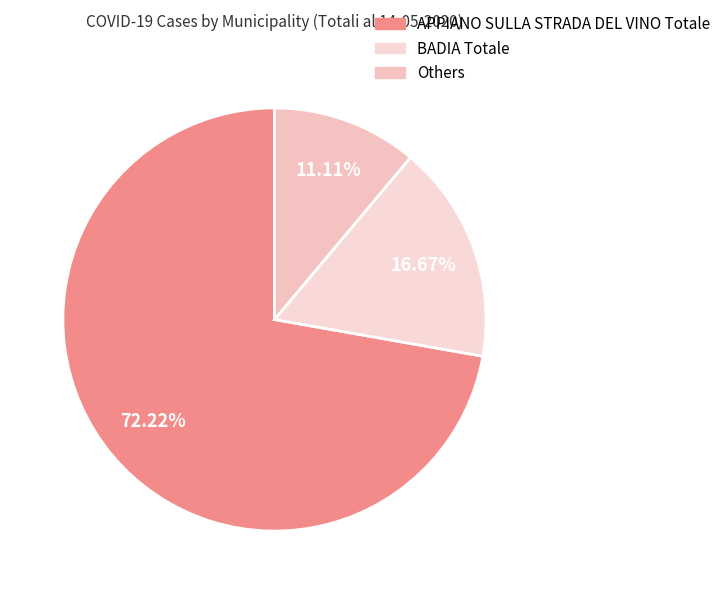

Which slice is the largest?

APPIANO SULLA STRADA DEL VINO Totale